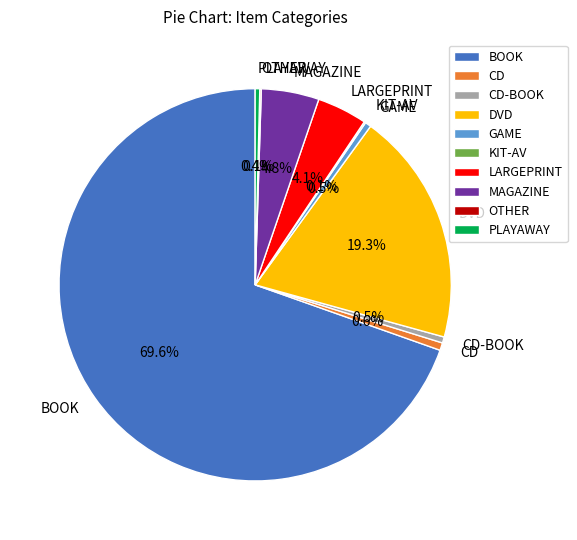

What is the majority slice?

BOOK